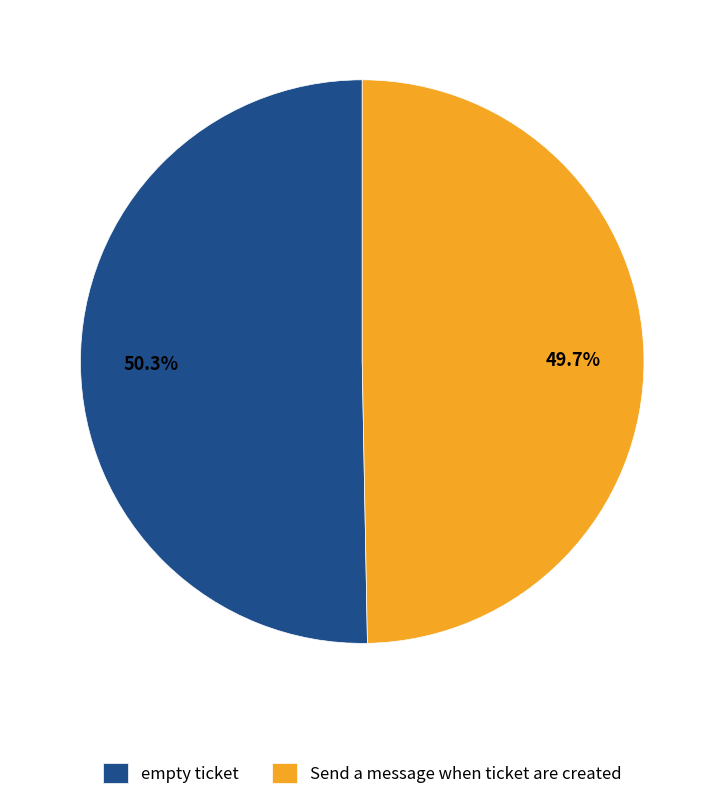

How many segments does this pie chart have?

2